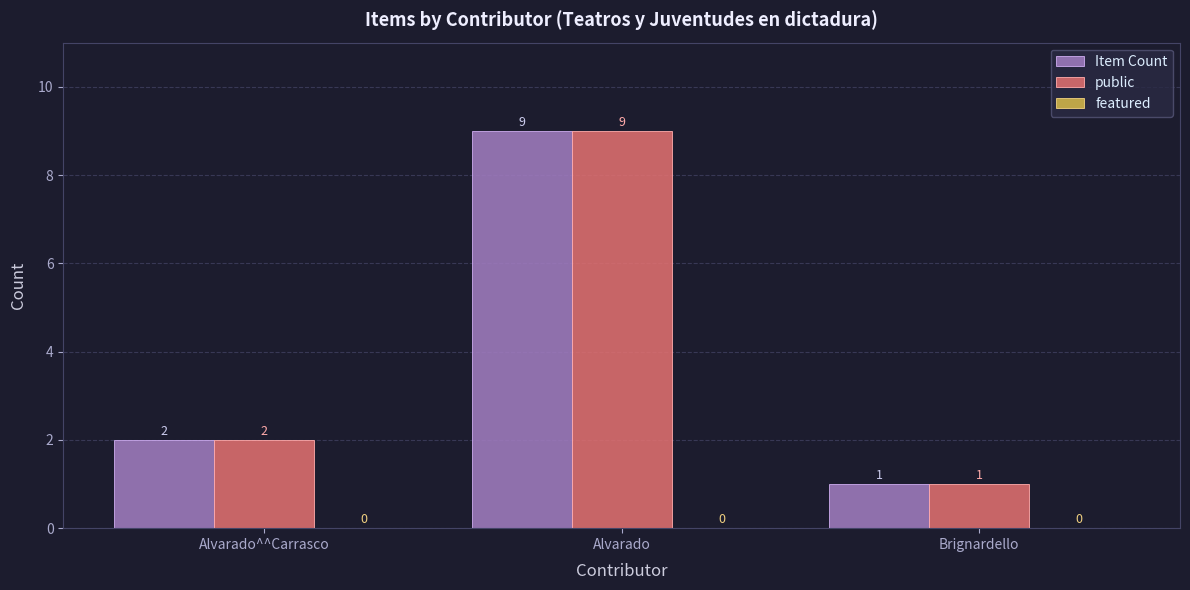

The value of Item Count at Brignardello is 1. True or false?

True